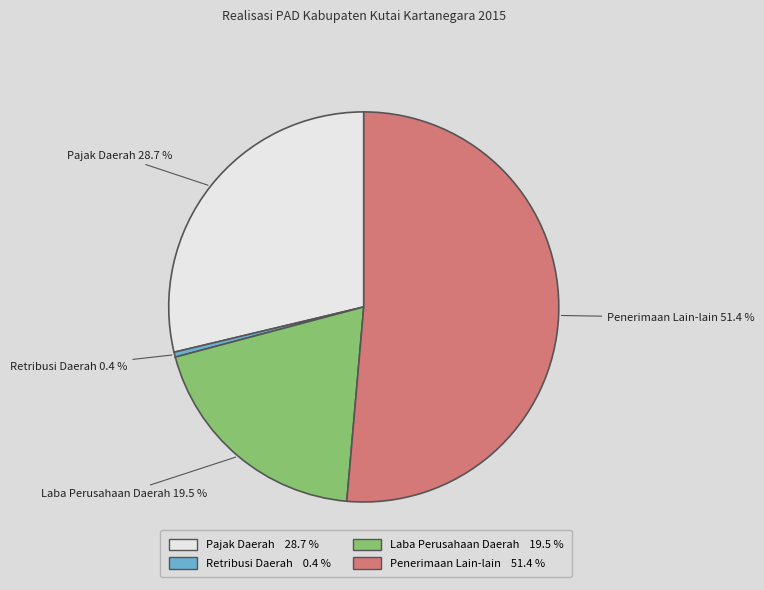

To the nearest percent, what is the combined percentage of Pajak Daerah and Laba Perusahaan Daerah?

48%